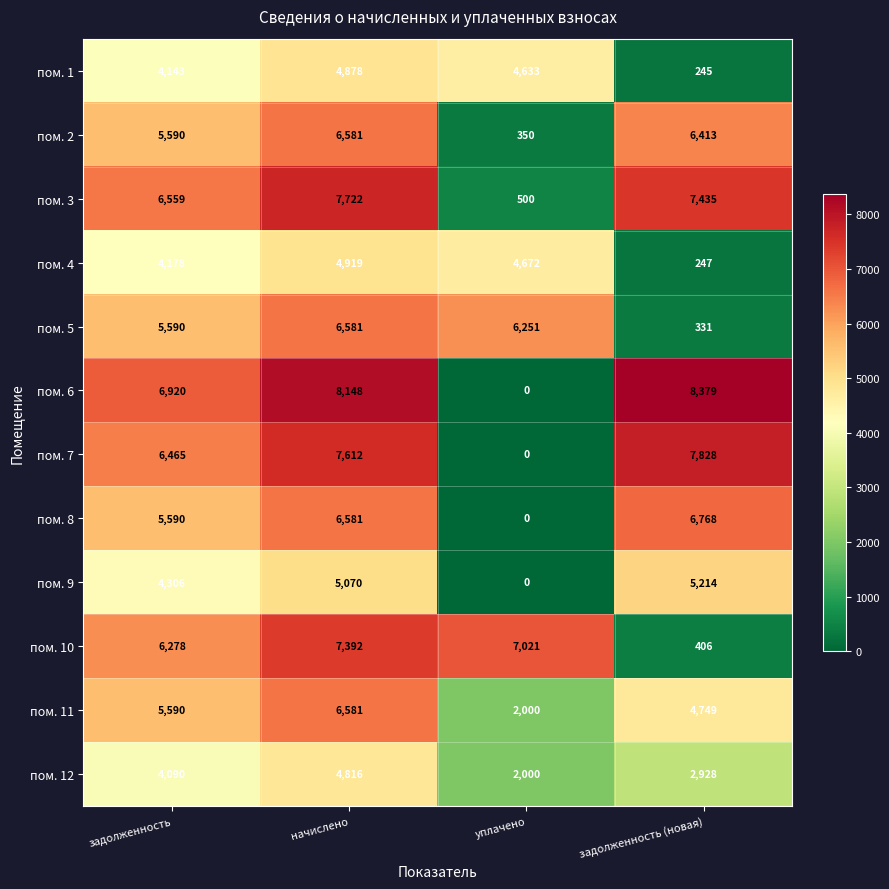

What value does the пом. 3 series have at начислено, to the nearest 10?

7720